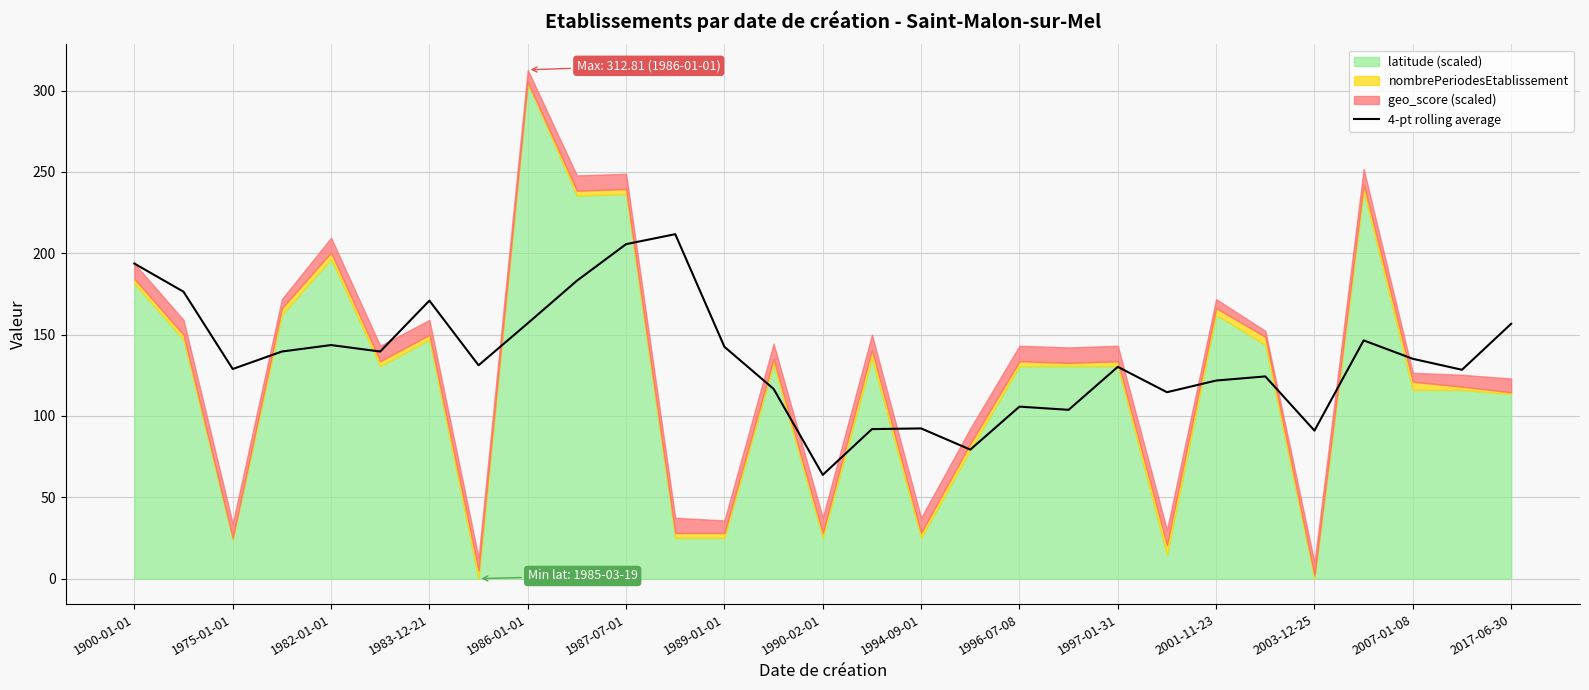

The 4-pt rolling average series shows 155.8 at 2003-12-25. True or false?

False